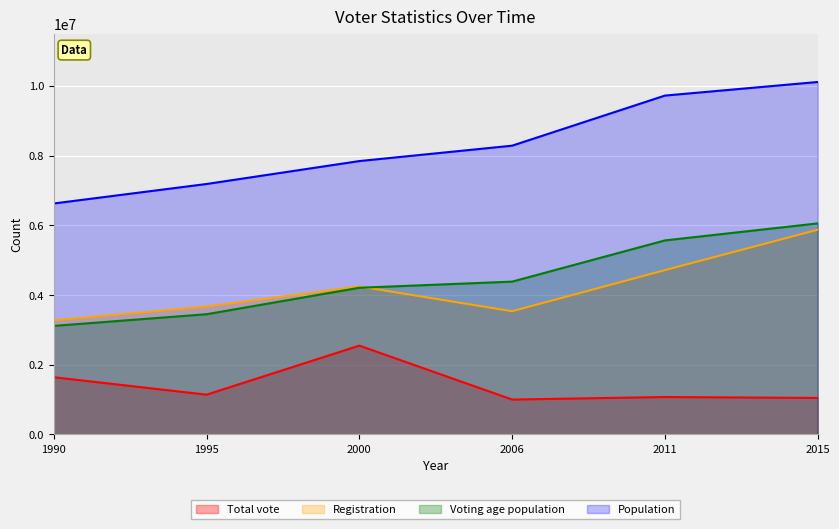

What is the minimum value for Total vote?

1000314